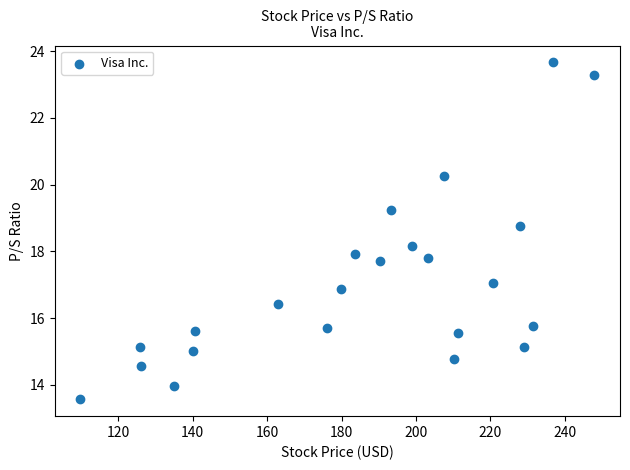

What is the range of X values (max minus min)?

138.1